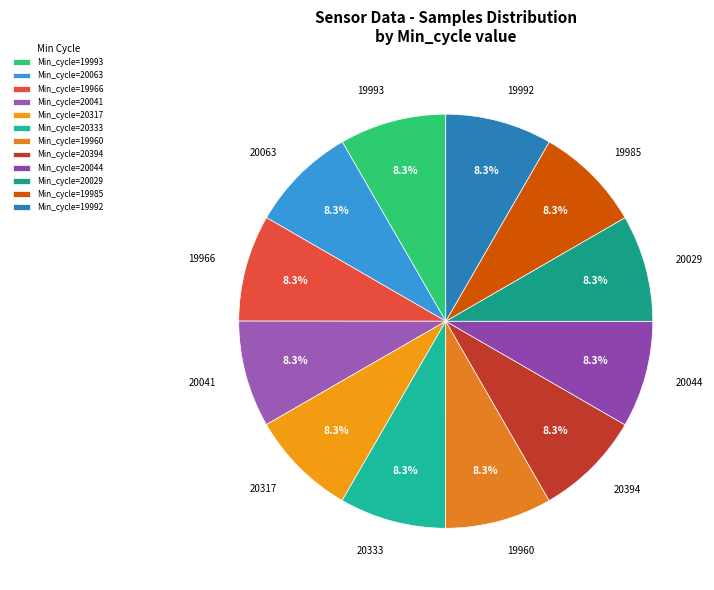

Do 19960 and 19985 together represent more than half of the pie?

No